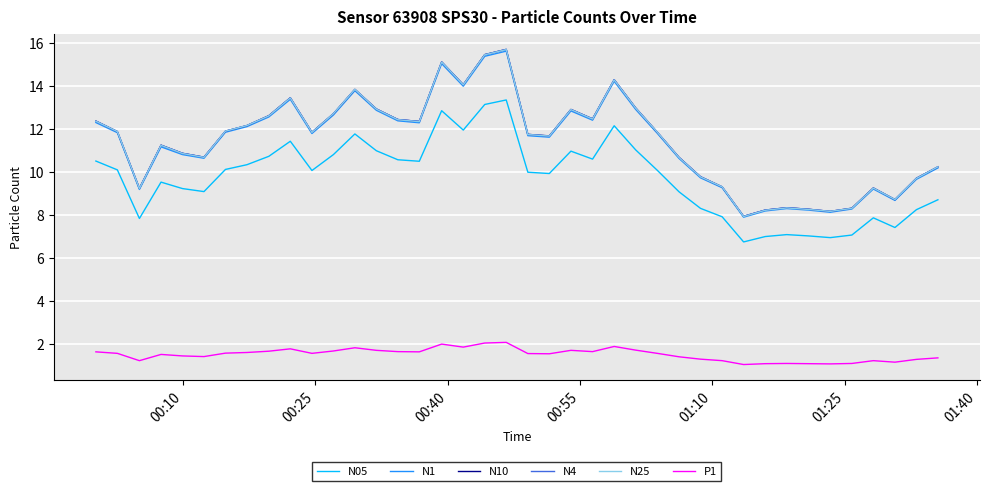

What are all the series names shown in the legend?

N05, N1, N10, N4, N25, P1